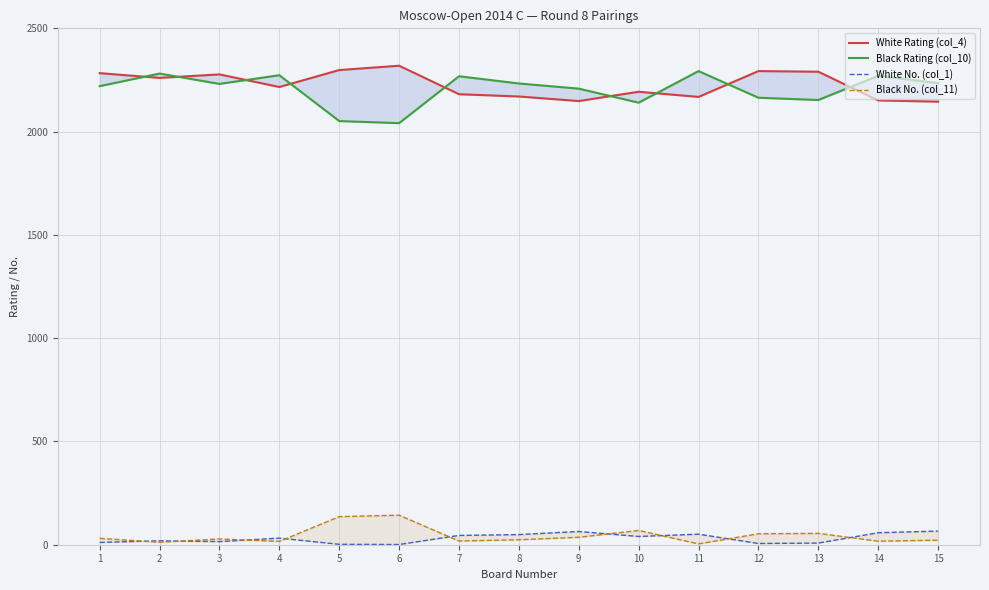

What is the difference between the highest and lowest values at 10?

2153